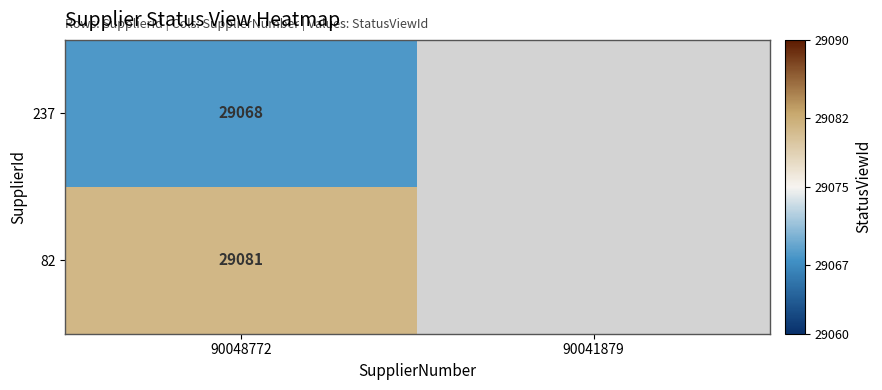

Is it true that 237 equals 39751 at 90048772?

False